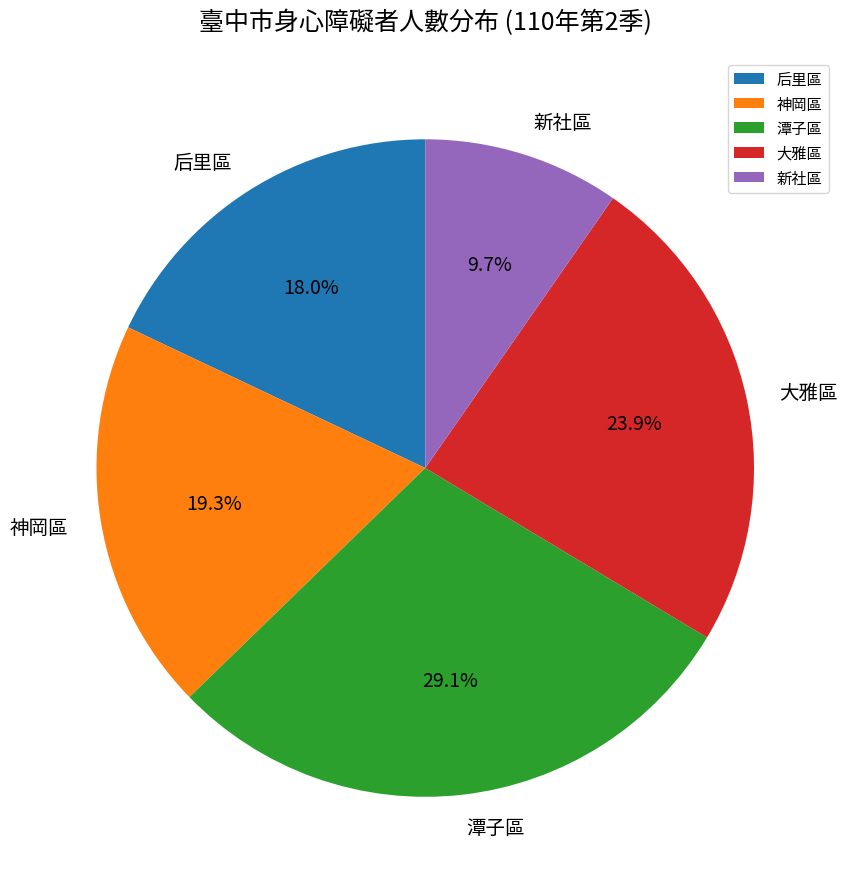

How many segments does this pie chart have?

5